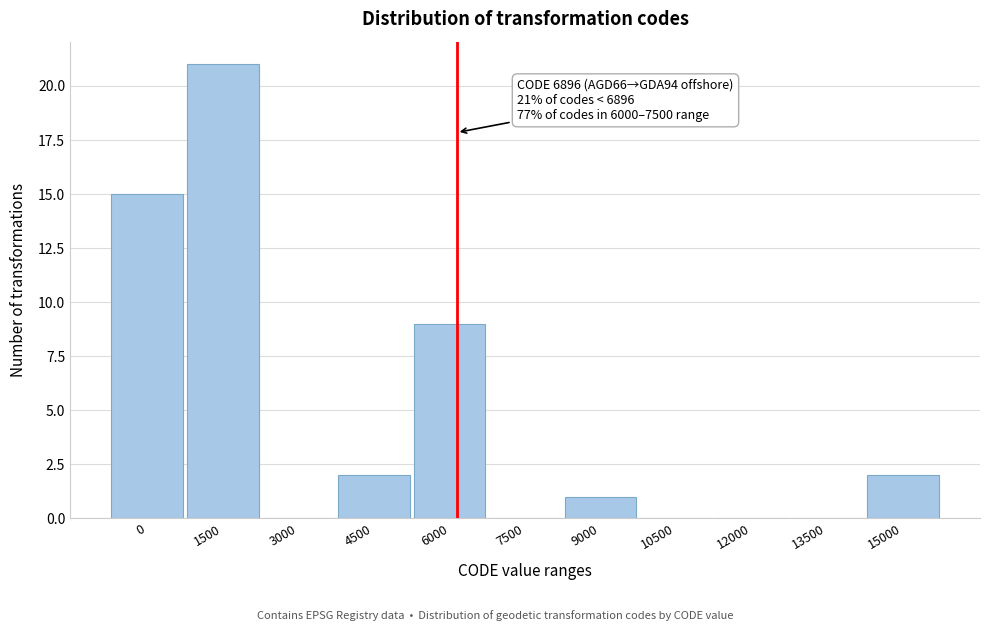

Reading right to left, list all the values displayed in this chart.

15000=2	13500=0	12000=0	10500=0	9000=1	7500=0	6000=9	4500=2	3000=0	1500=21	0=15